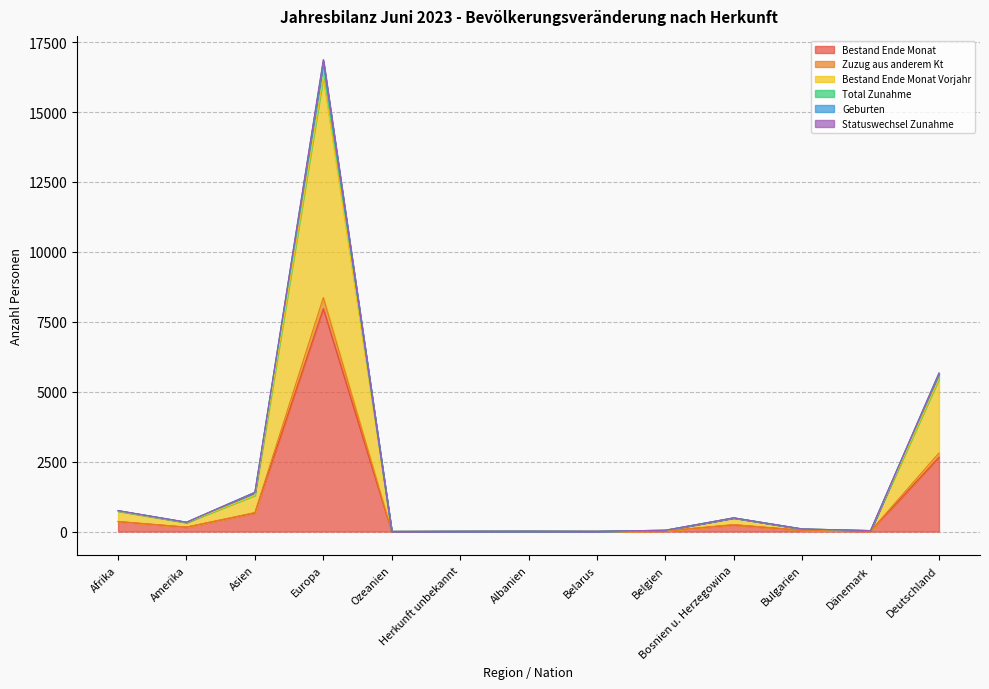

What is the label of the 5th point from the left?

Ozeanien